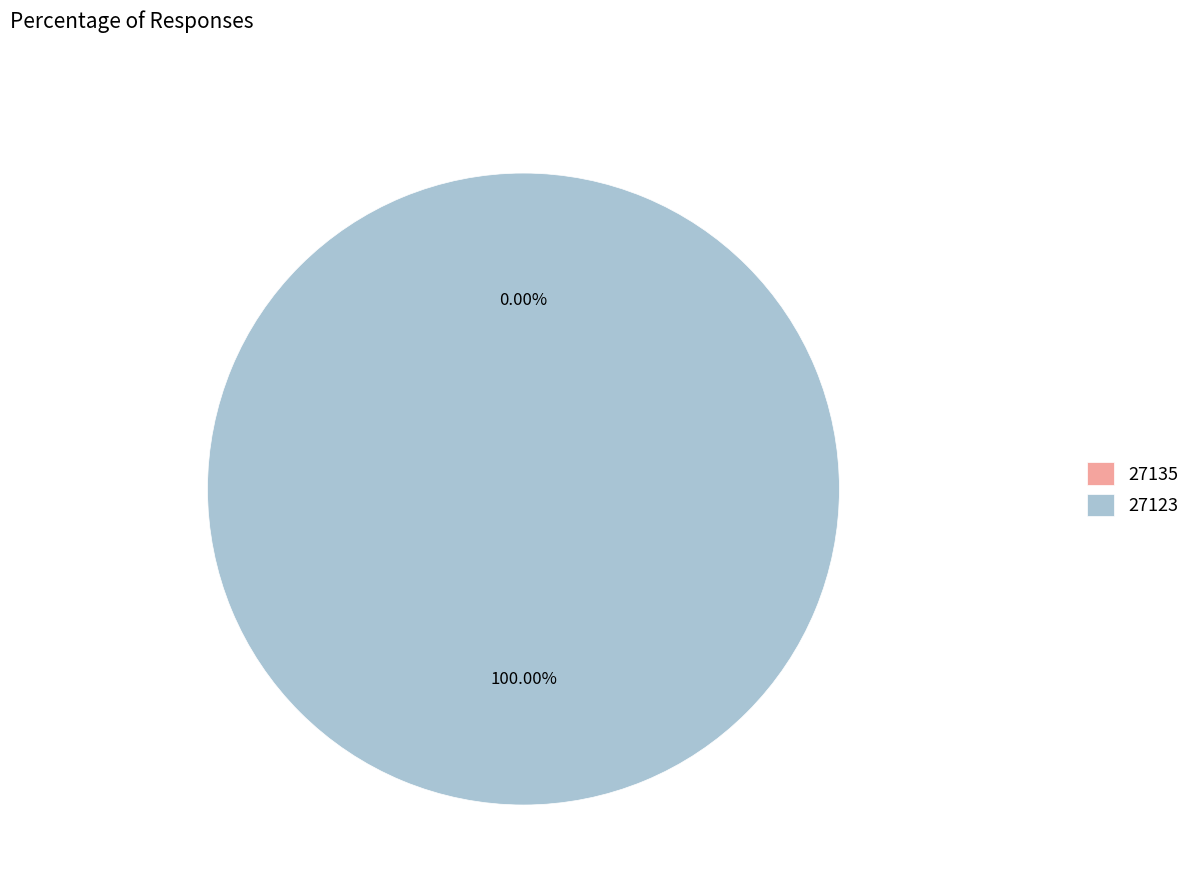

True or false: 27123 accounts for 95% of the total.

False